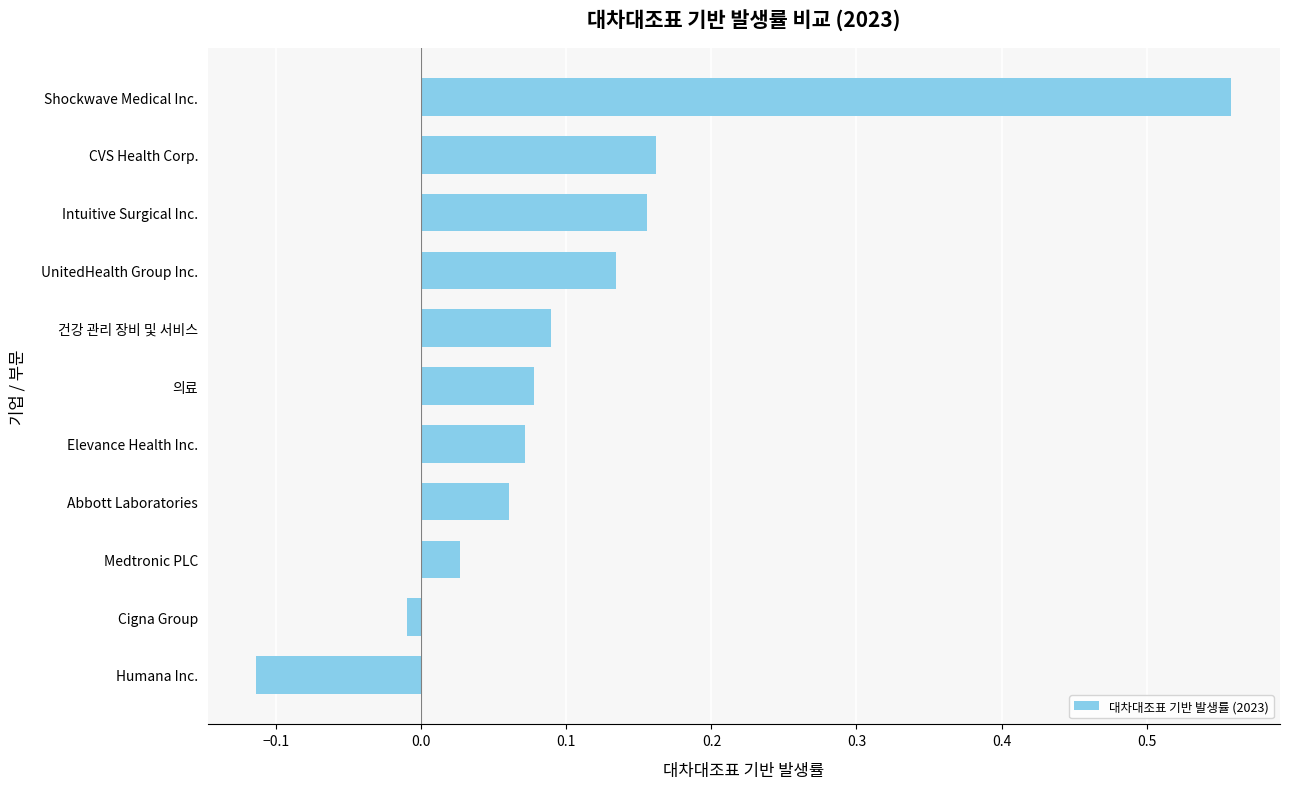

At which category does the chart reach its minimum across all series?

Humana Inc.